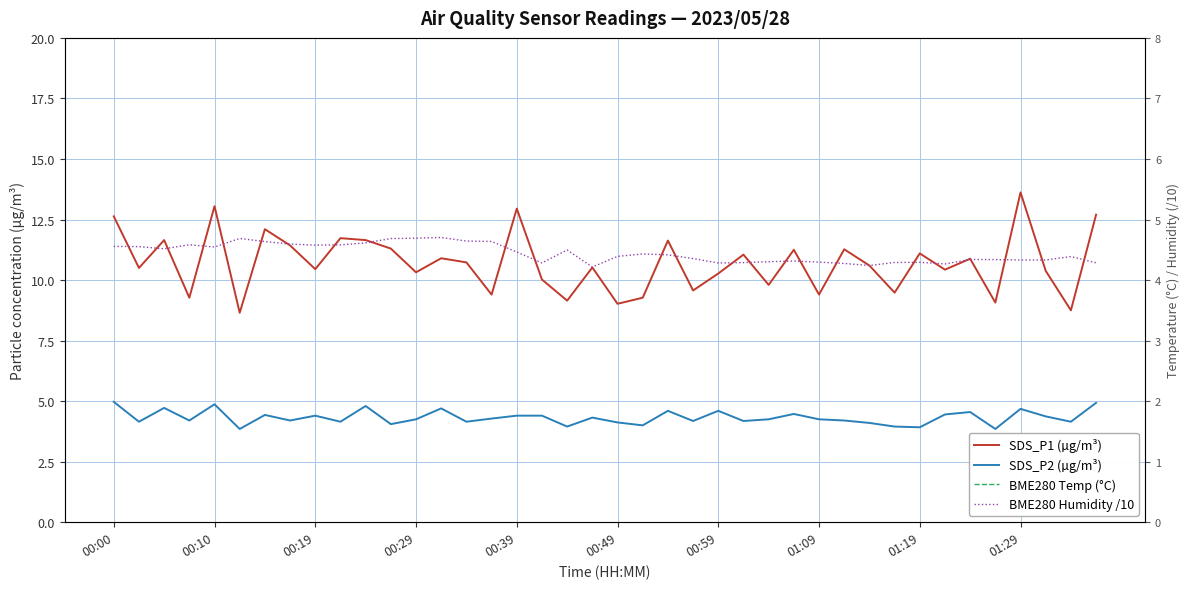

What is the sum of the SDS_P1 (µg/m³) values at 16 and 18?

22.1